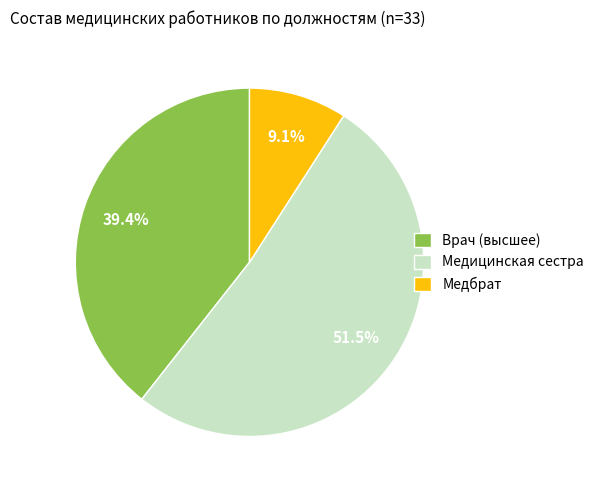

Rank the categories by value from lowest to highest.

Медбрат, Врач (высшее), Медицинская сестра